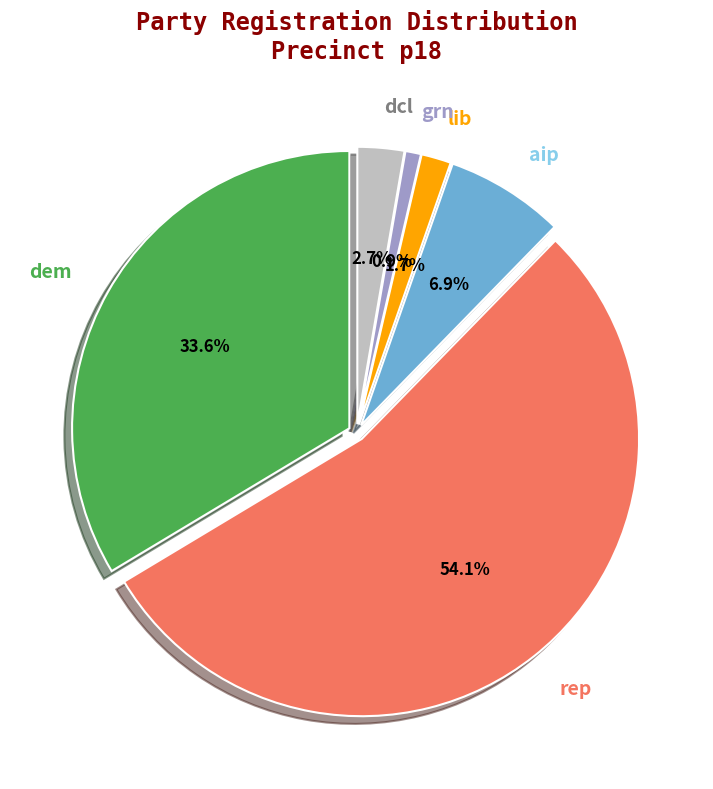

How many segments does this pie chart have?

6